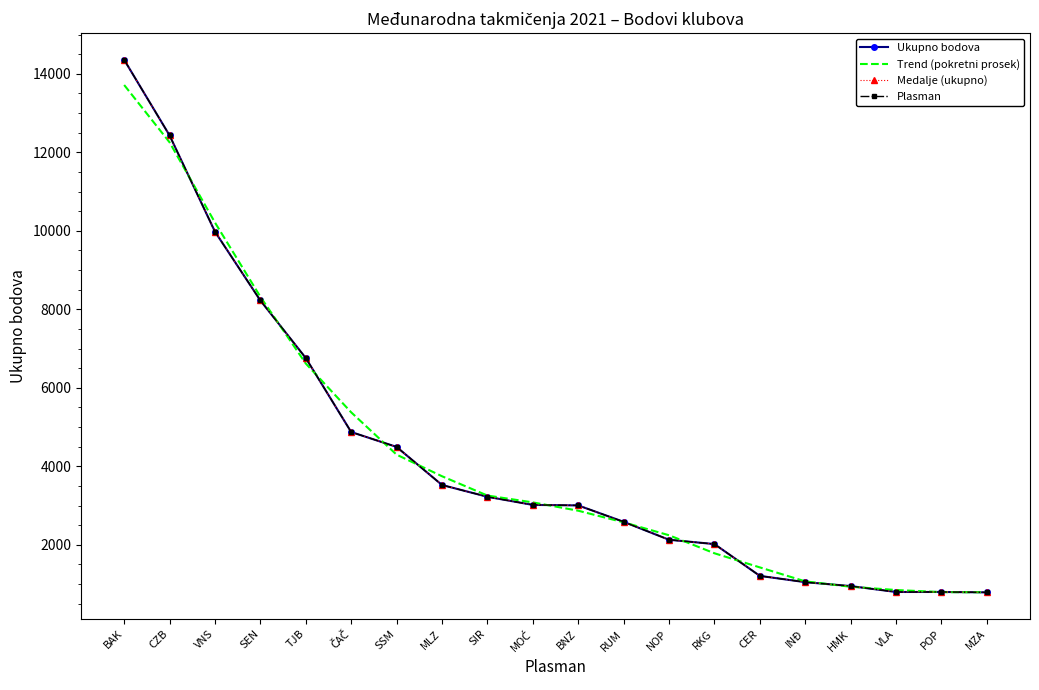

True or false: Medalje (ukupno) and Ukupno bodova intersect in this chart.

False